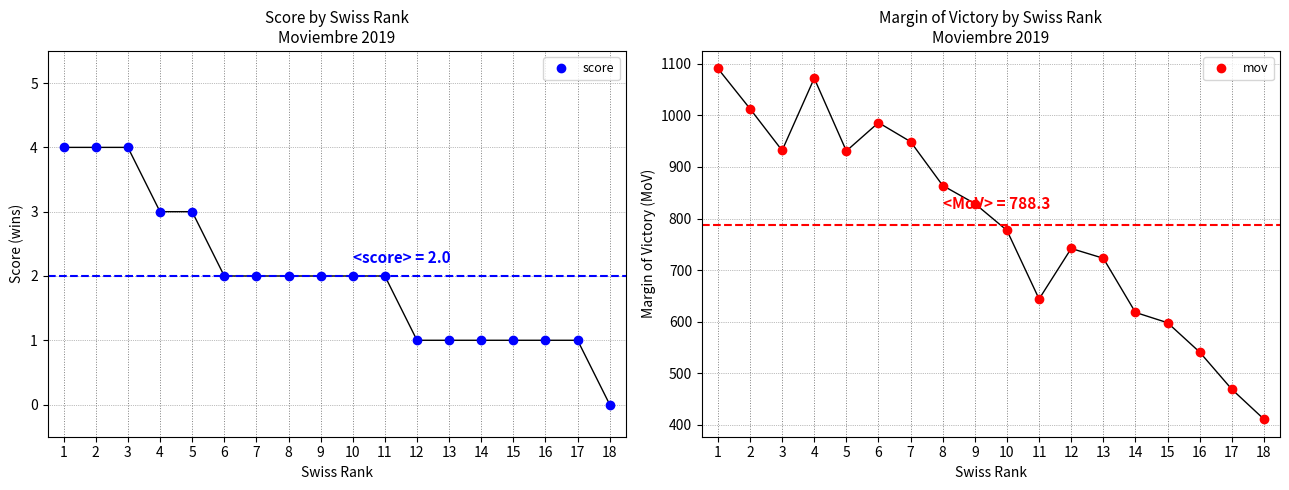

Reading left to right, extract all data points from this chart.

score: 1=4	2=4	3=4	4=3	5=3	6=2	7=2	8=2	9=2	10=2	11=2	12=1	13=1	14=1	15=1	16=1	17=1	18=0
mov: 1=1091	2=1013	3=932	4=1072	5=931	6=986	7=949	8=864	9=829	10=777	11=644	12=742	13=723	14=618	15=598	16=541	17=469	18=411